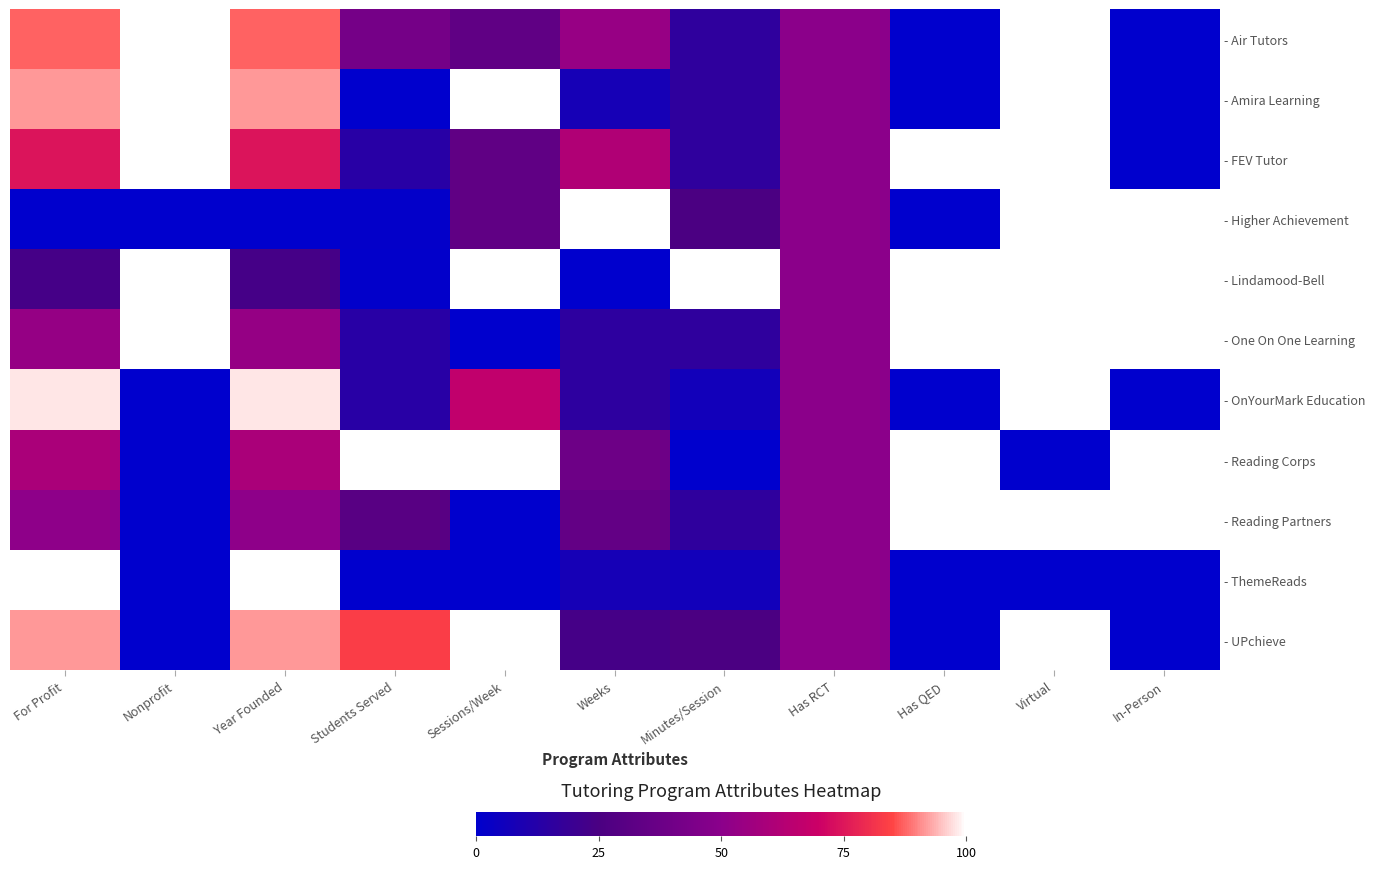

What is the approximate value of - Amira Learning at Has RCT?

0.5